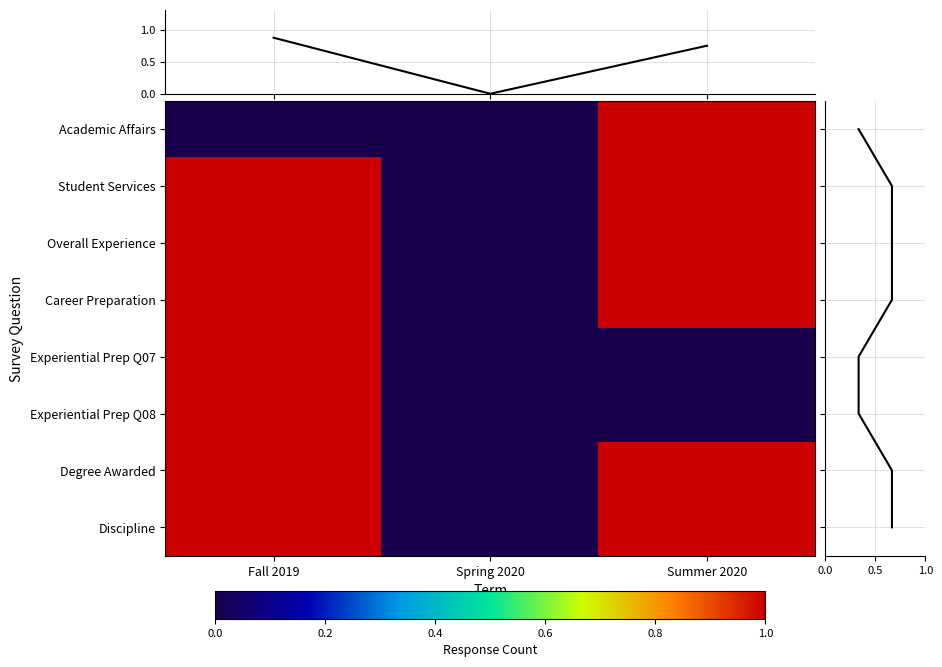

At which label is Academic Affairs closest to 0?

Fall 2019